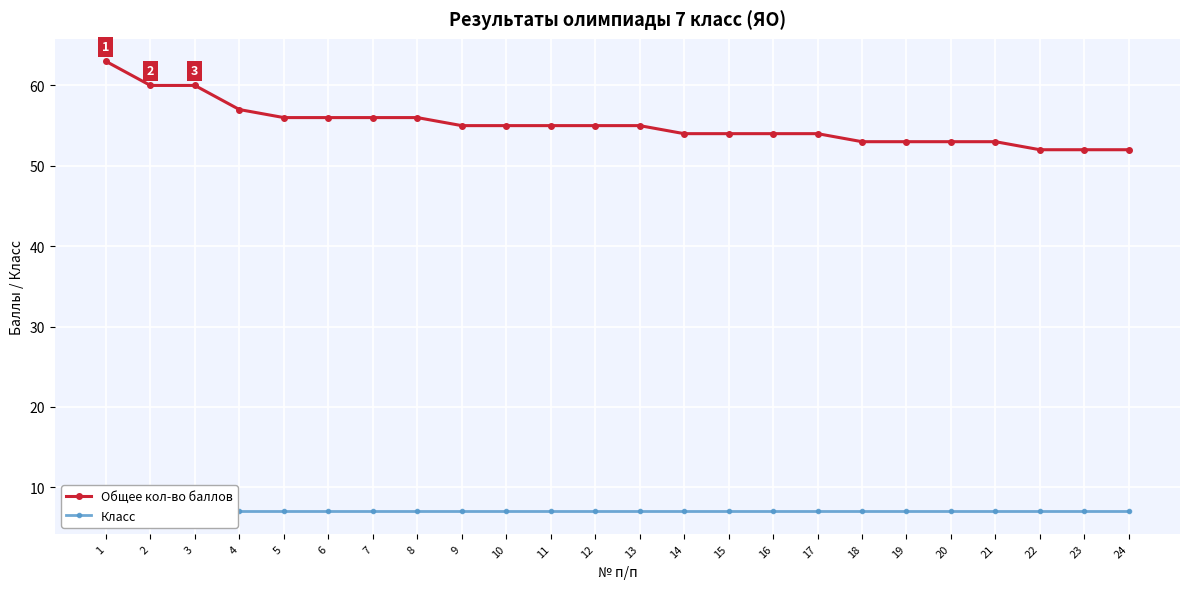

Which category has the lowest value in the Общее кол-во баллов series?

22